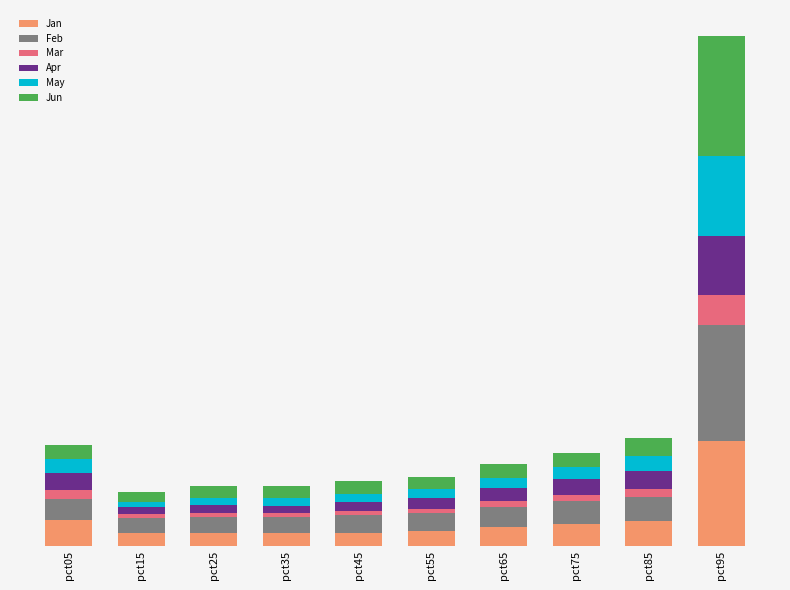

What is the average value of the Jun series?

0.1